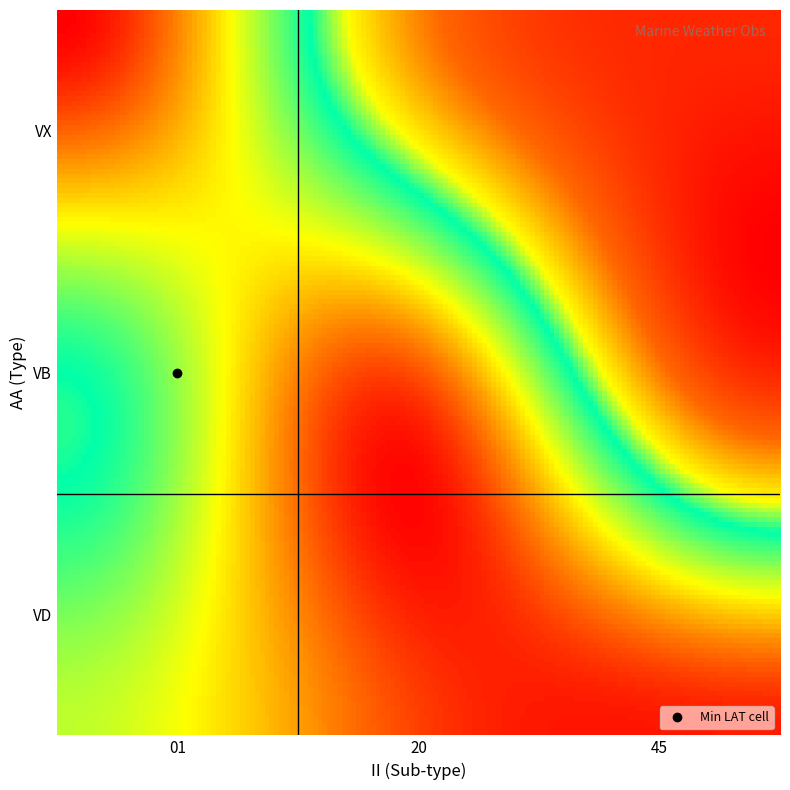

Reading right to left, transcribe all the data shown in this chart.

VD: 44.0	42.3	30.3
VB: 0.0	41.3	22.9
VX: 0.0	9.8	45.5